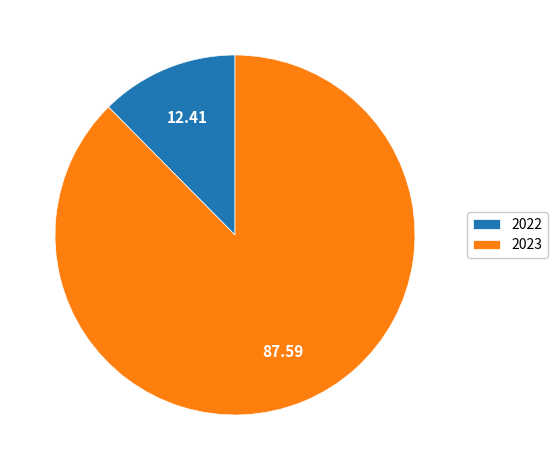

What is the smallest slice in the pie chart?

2022